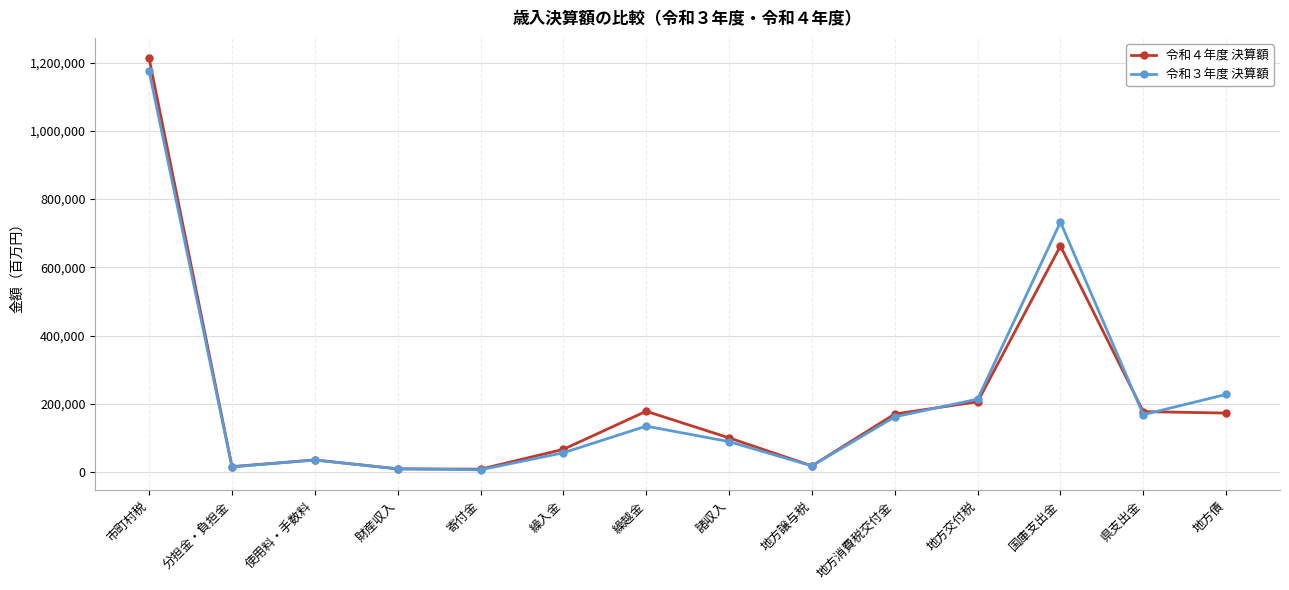

How many data points in 令和３年度 決算額 are less than 134549?

7